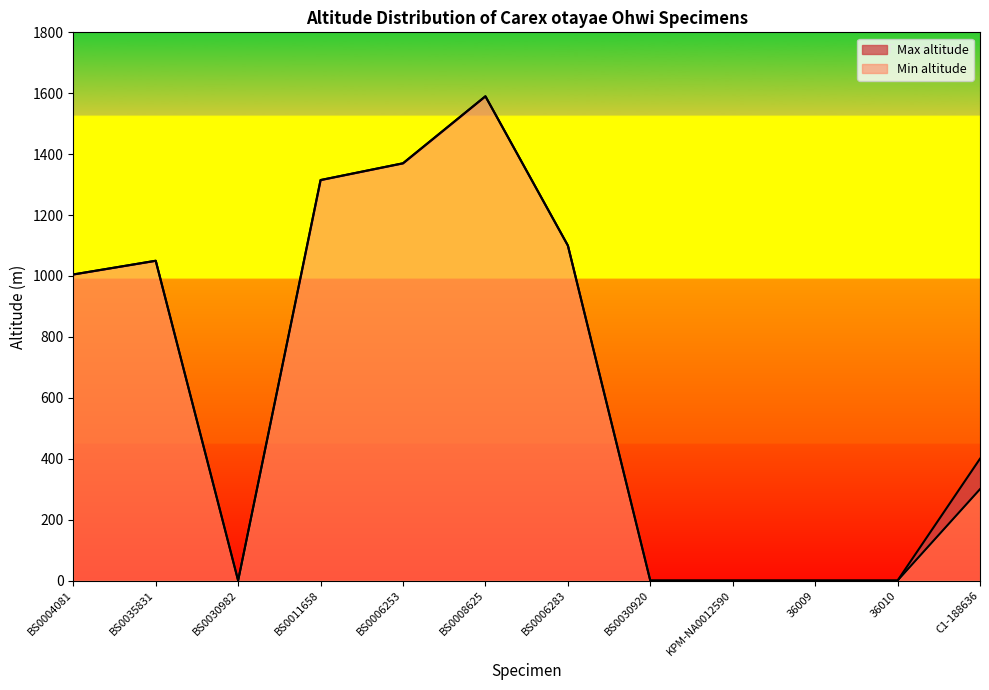

List the series in order of their overall mean, lowest first.

Min altitude, Max altitude